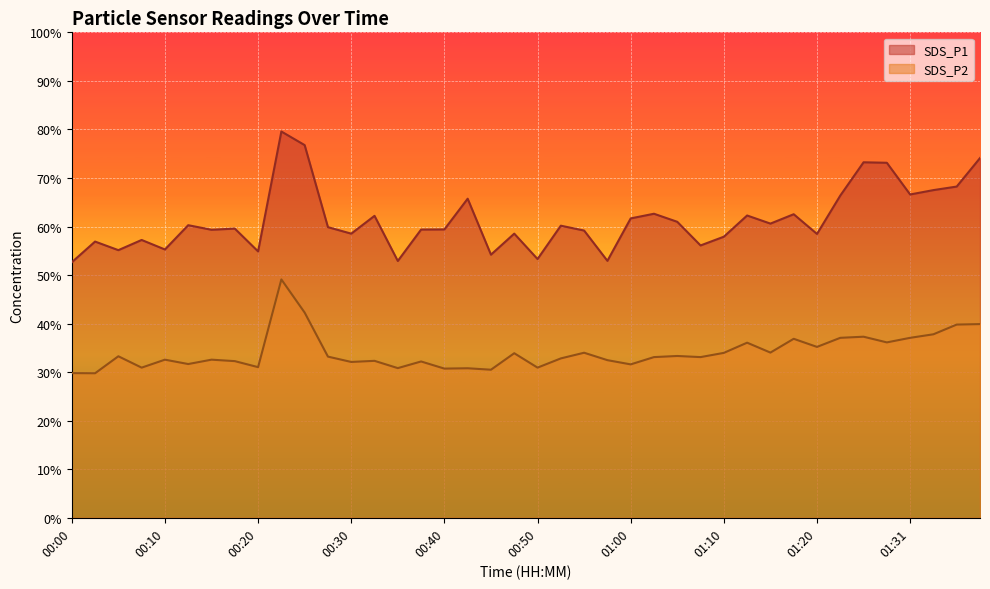

Where is SDS_P1 line nearest to the value 66?

17